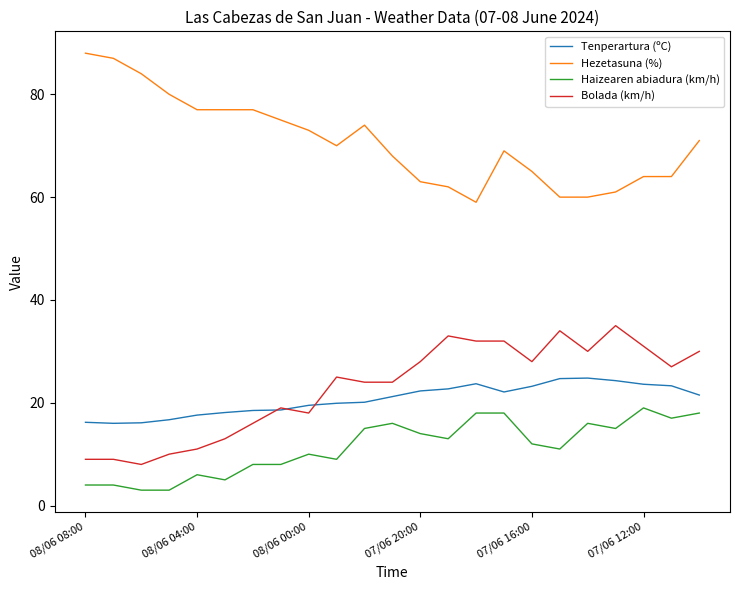

Which series has the largest total across all categories?

Hezetasuna (%)